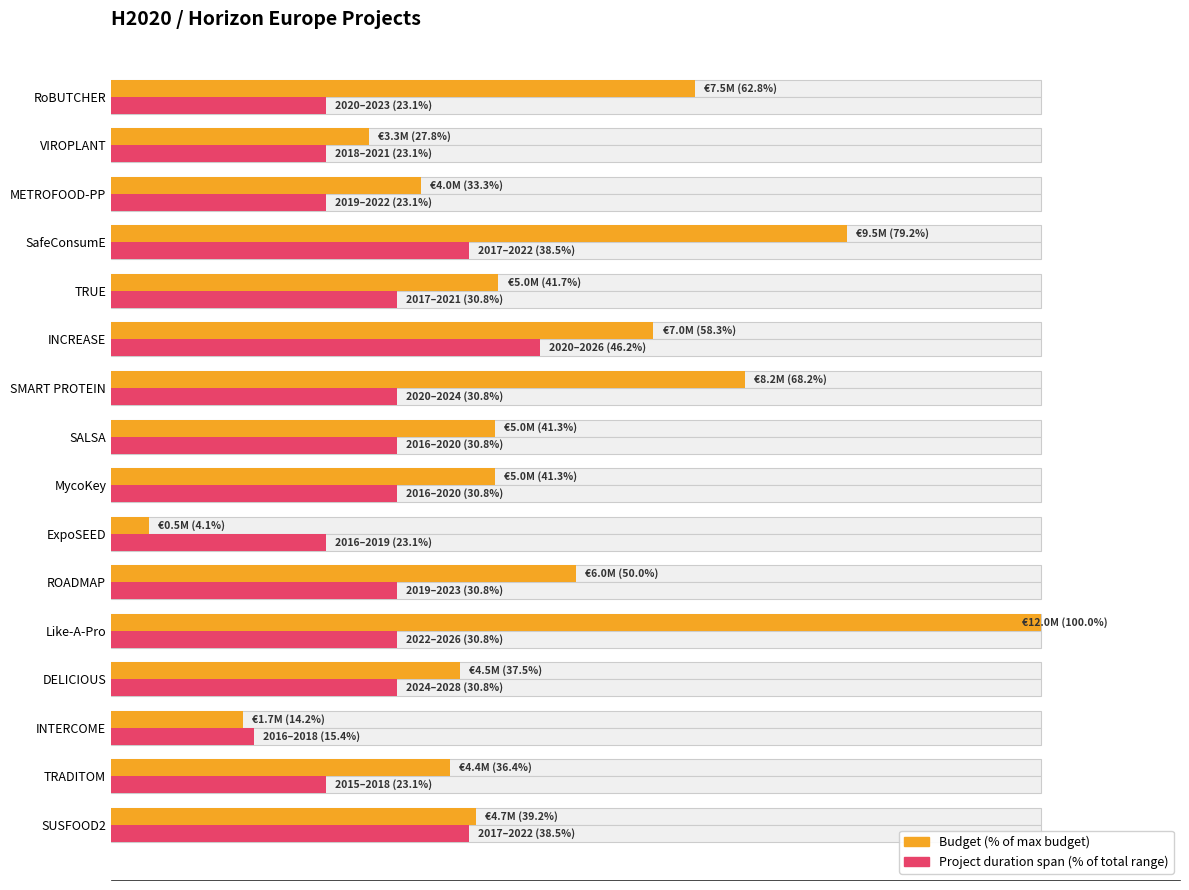

Which series has the largest range (max minus min)?

Budget utilization (% of max)